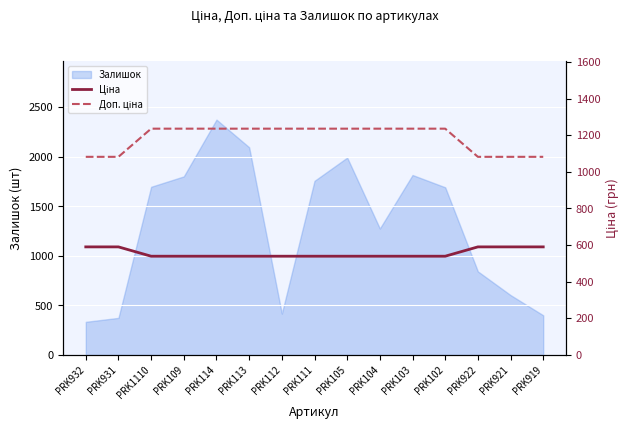

What is the value of the Ціна point at the 12th from the left?

539.0